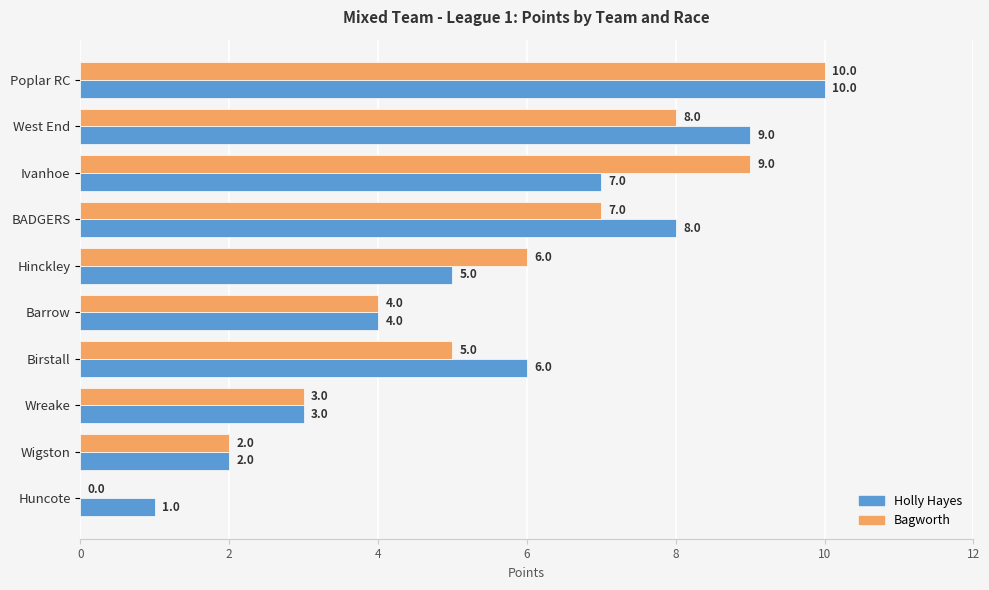

At which label is Bagworth closest to 5?

Birstall